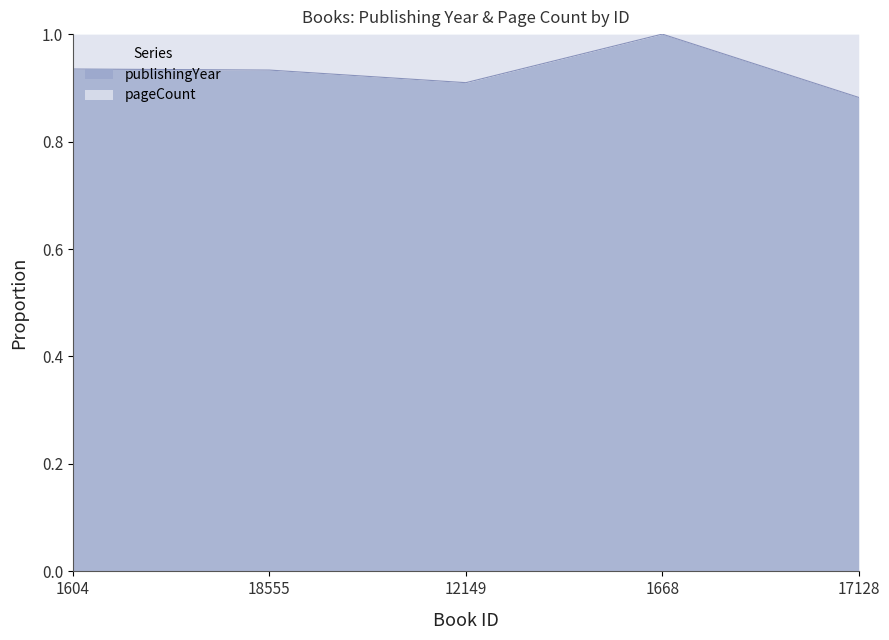

The chart shows a value of 0.9 at 1604. True or false?

True